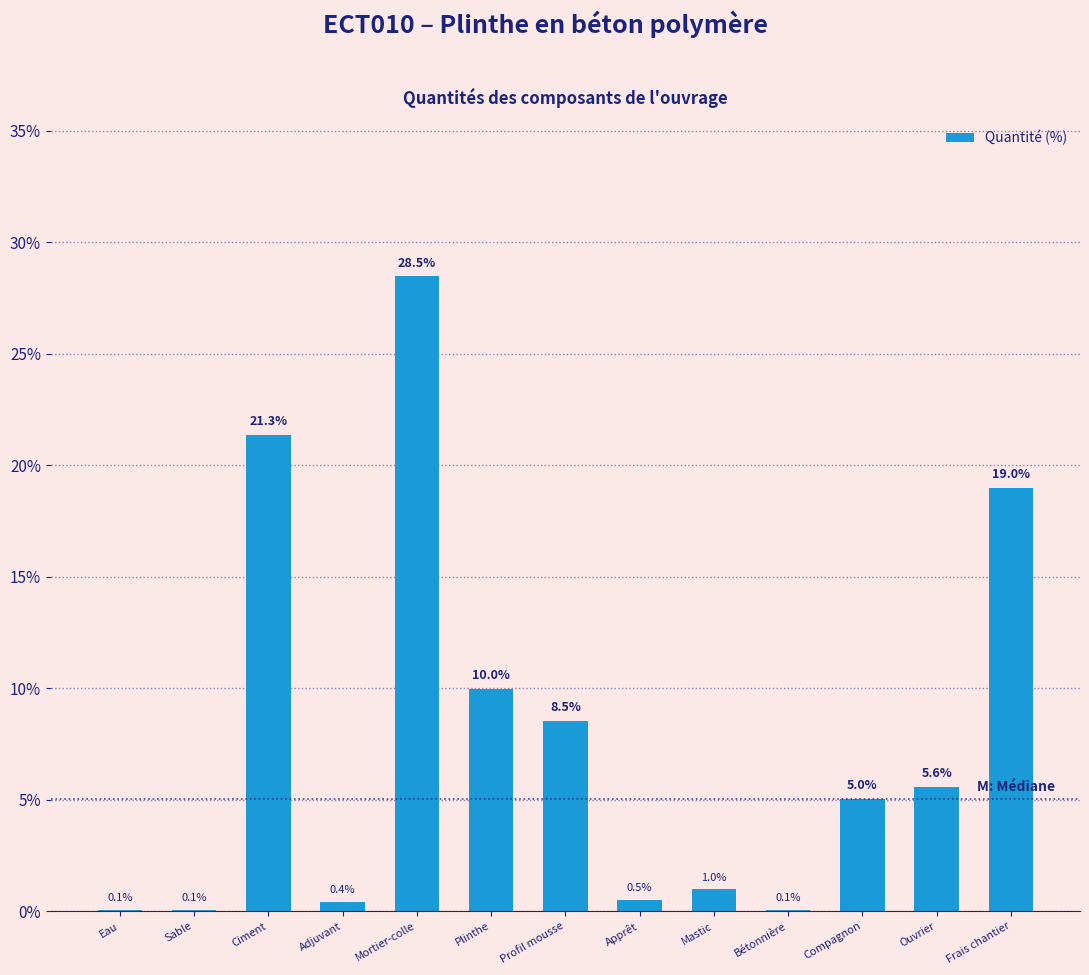

Reading right to left, extract all data points from this chart.

Frais chantier=19.0	Ouvrier=5.6	Compagnon=5.0	Bétonnière=0.1	Mastic=1.0	Apprêt=0.5	Profil mousse=8.5	Plinthe=10.0	Mortier-colle=28.5	Adjuvant=0.4	Ciment=21.3	Sable=0.1	Eau=0.1